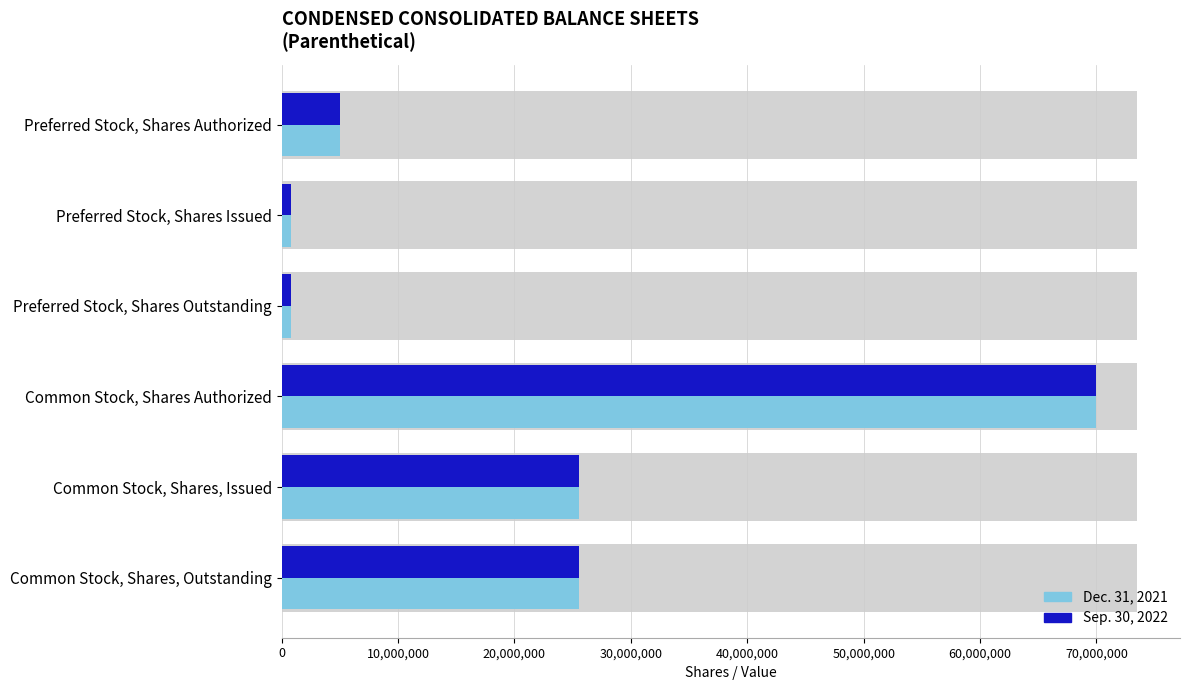

True or false: Dec. 31, 2021 has a value of 832000 at Preferred Stock, Shares Issued.

True